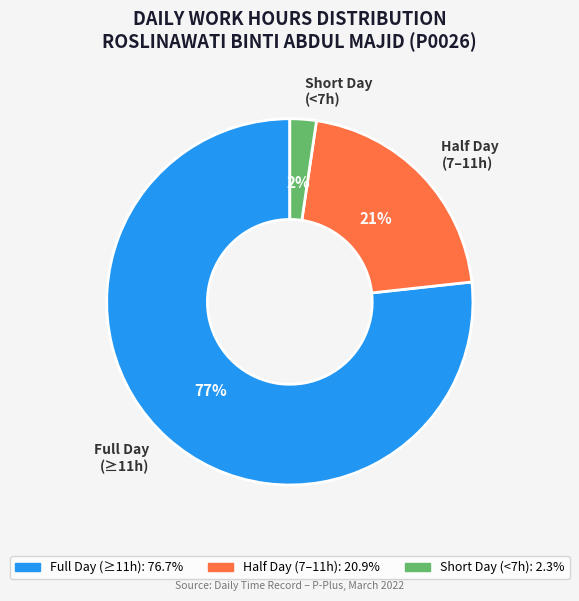

Which slice represents more than half of the pie?

Full Day (≥11h)